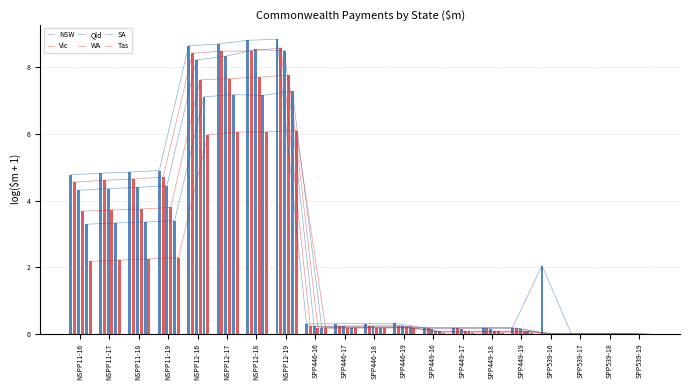

What is the label of the 6th bar from the right?

SPP449-18